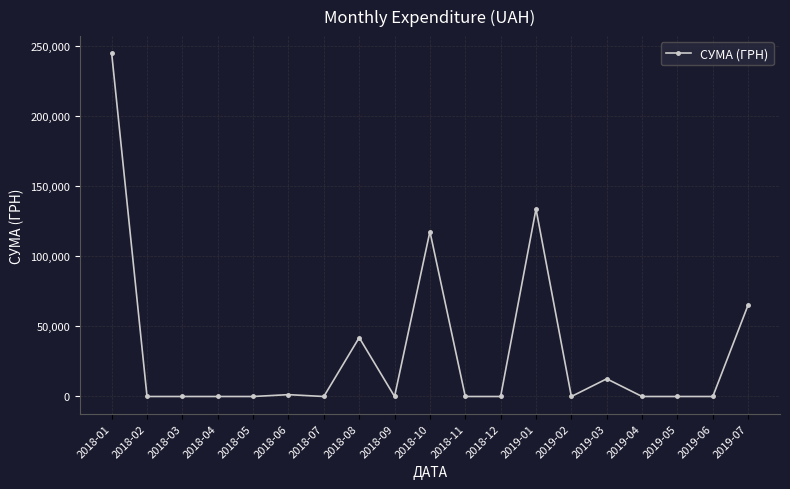

True or false: the data has more than 2 interior local peaks.

True